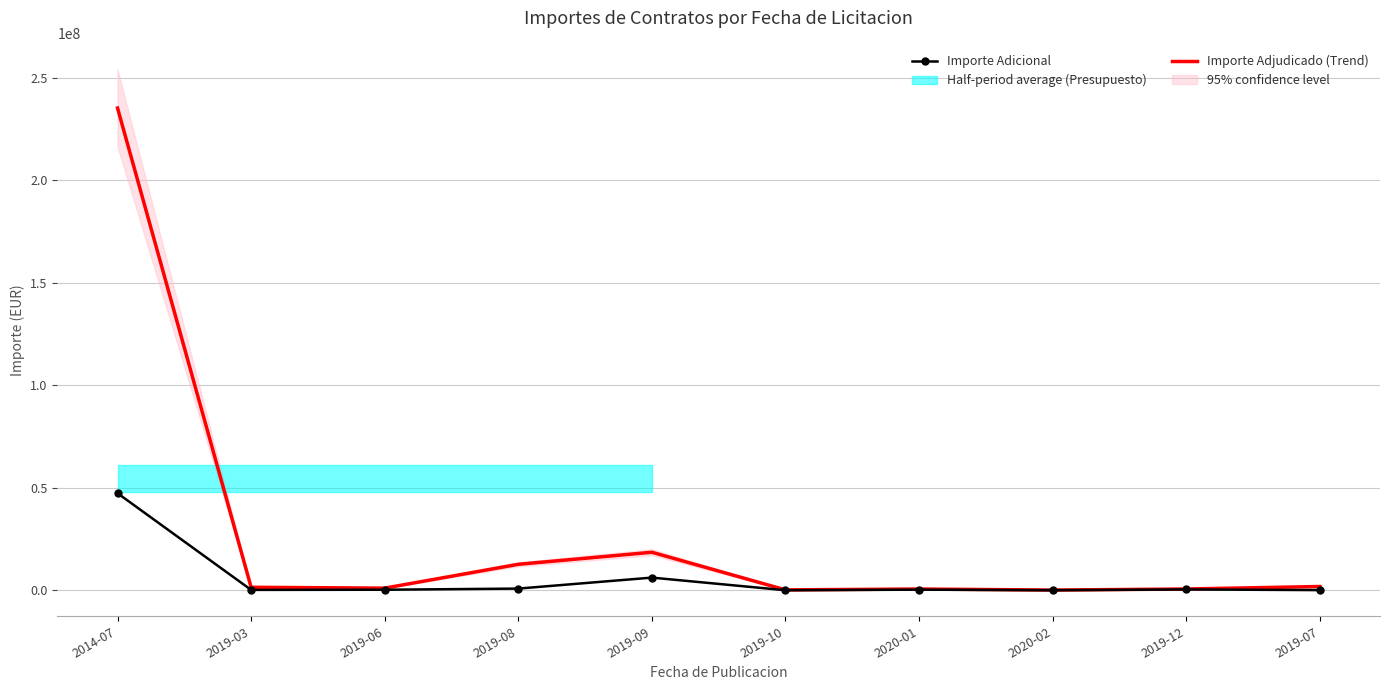

How many data points in Importe Adicional are less than 309750?

5